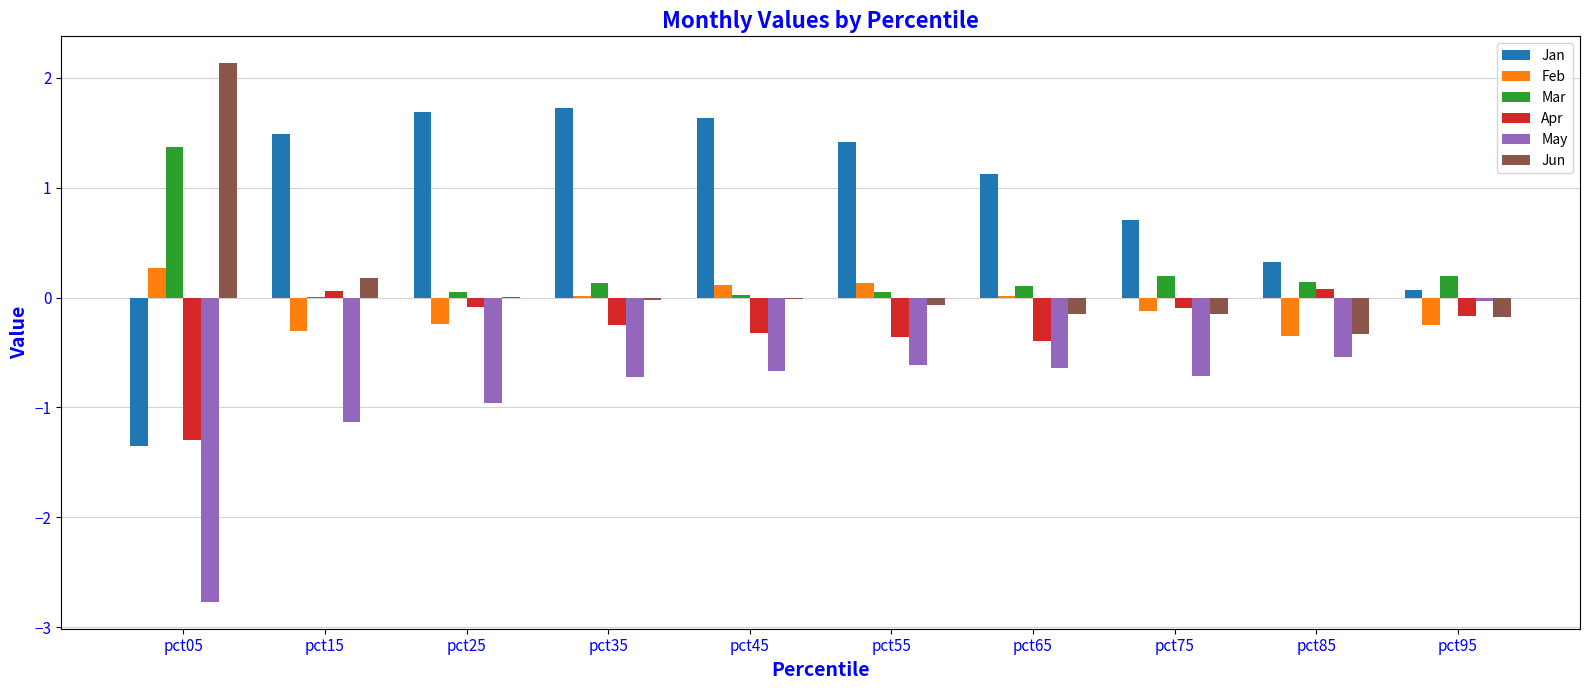

What is the sum of all Jan values?

8.8